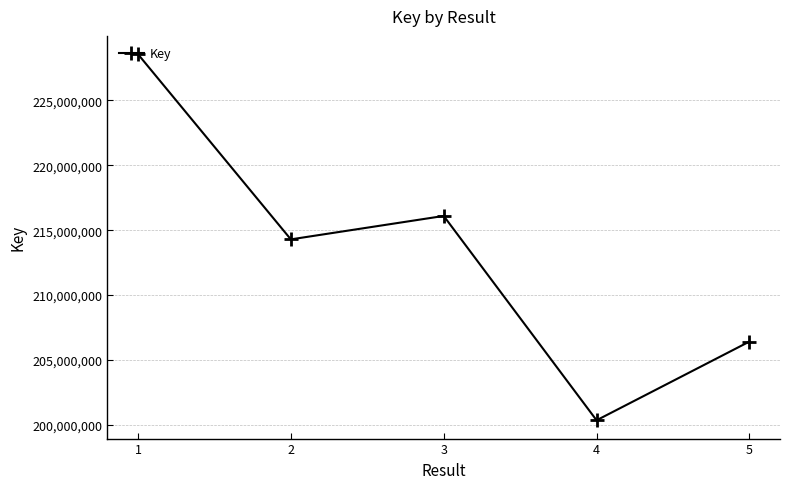

What is the change in value from 1 to 5?

-22156298